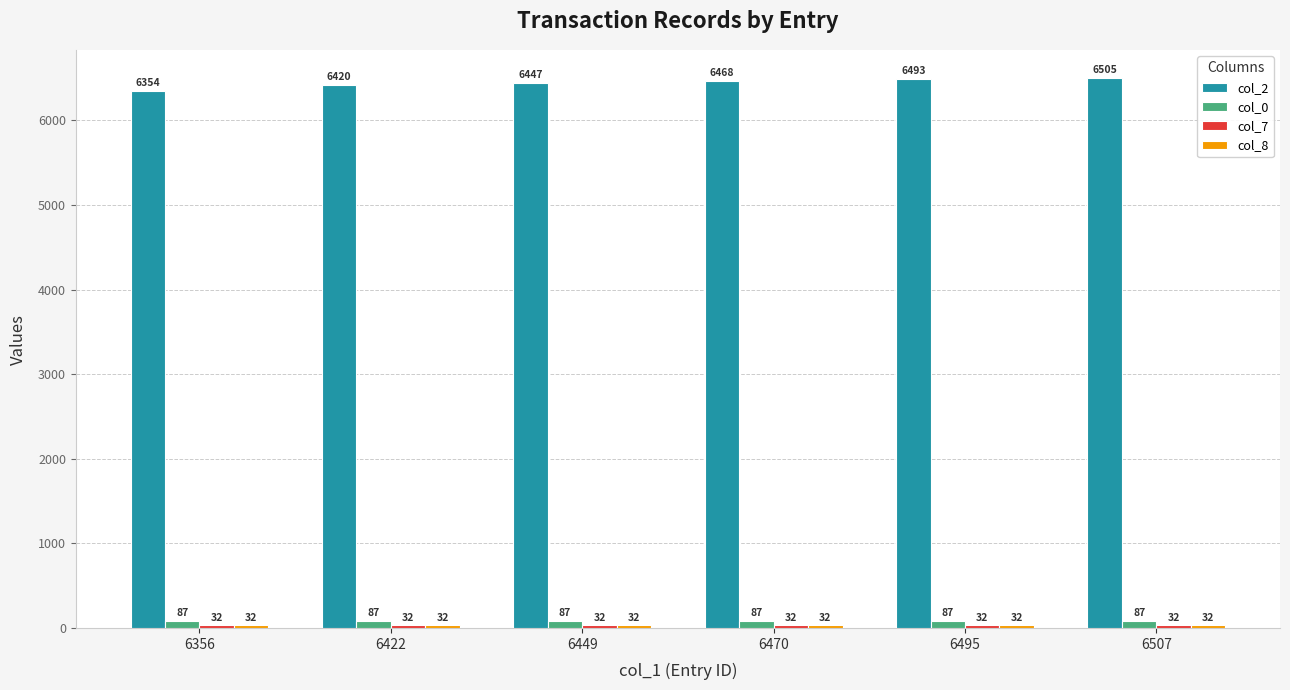

Count the number of categories in the chart.

6